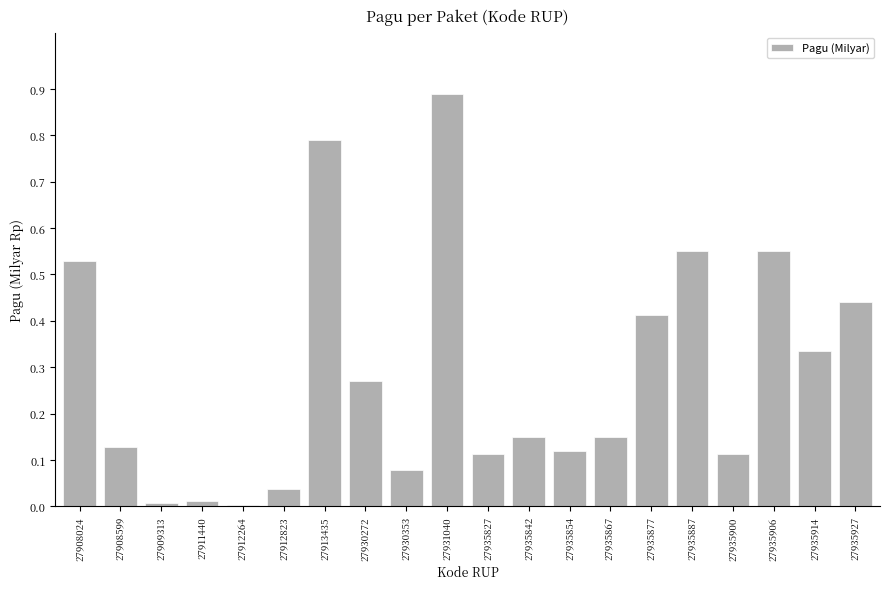

The chart shows a value of 0.5 at 27930272. True or false?

False